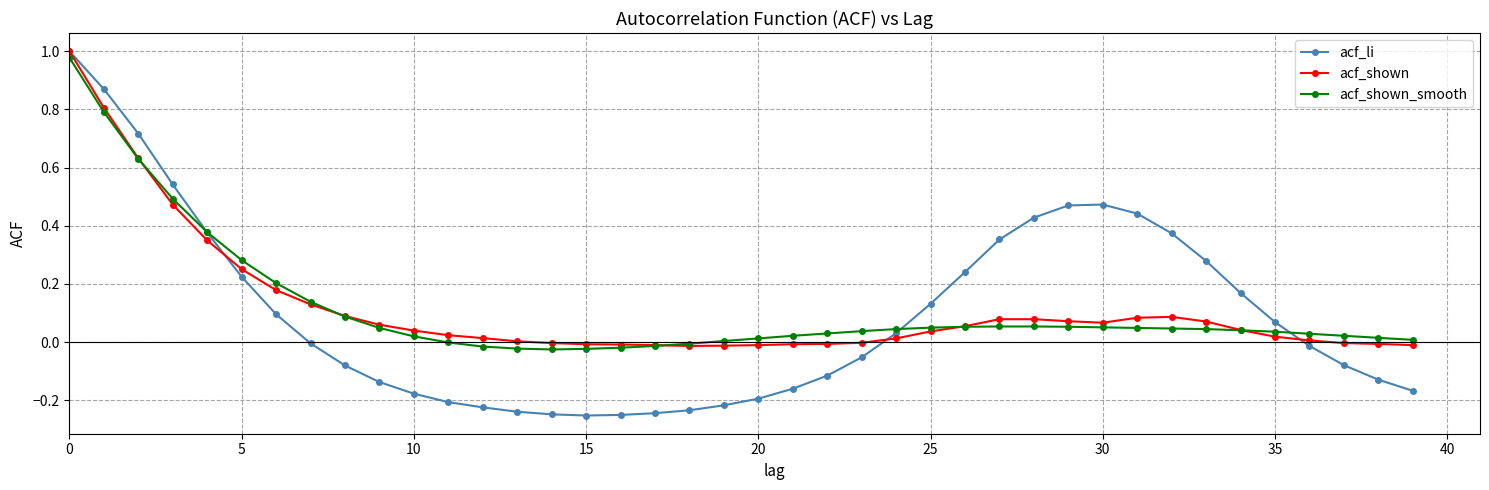

How many intersections are there between acf_shown_smooth and acf_li?

3